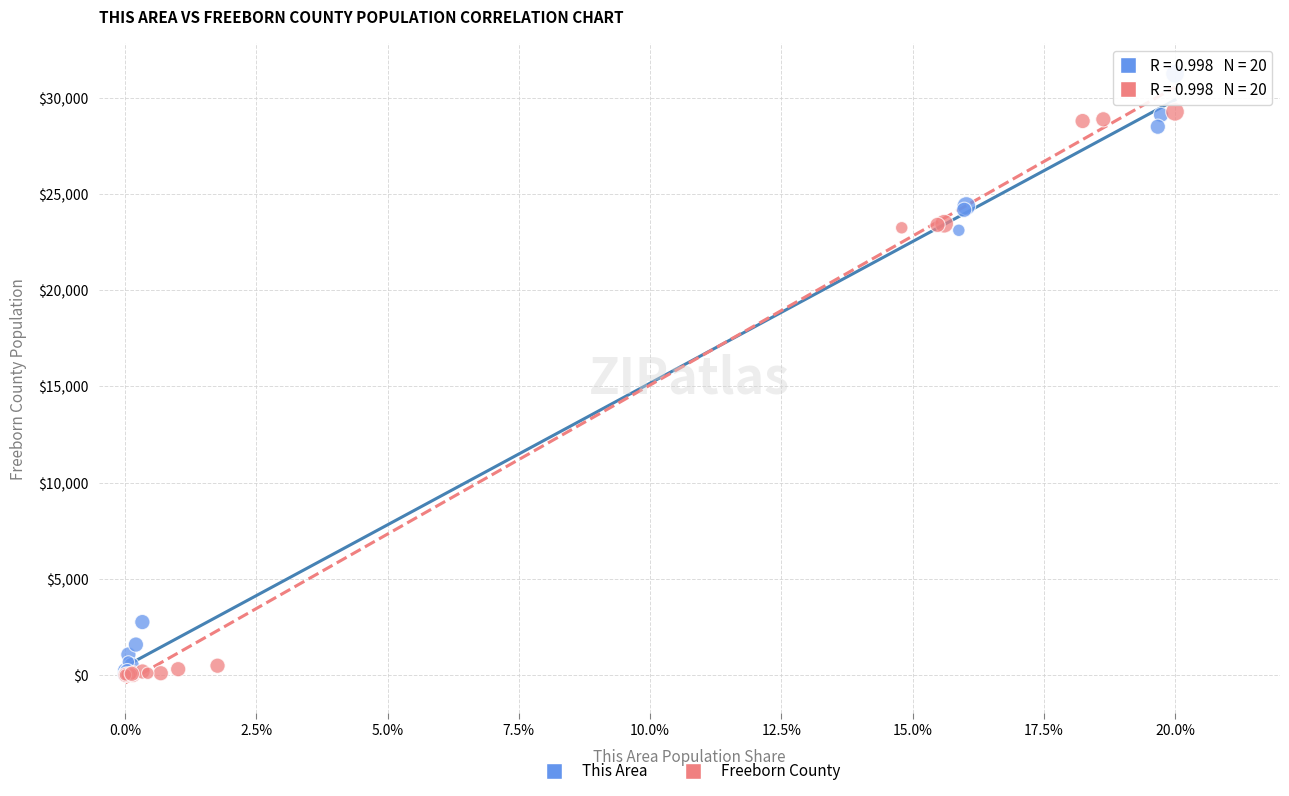

Which series contains the highest Y value?

This Area